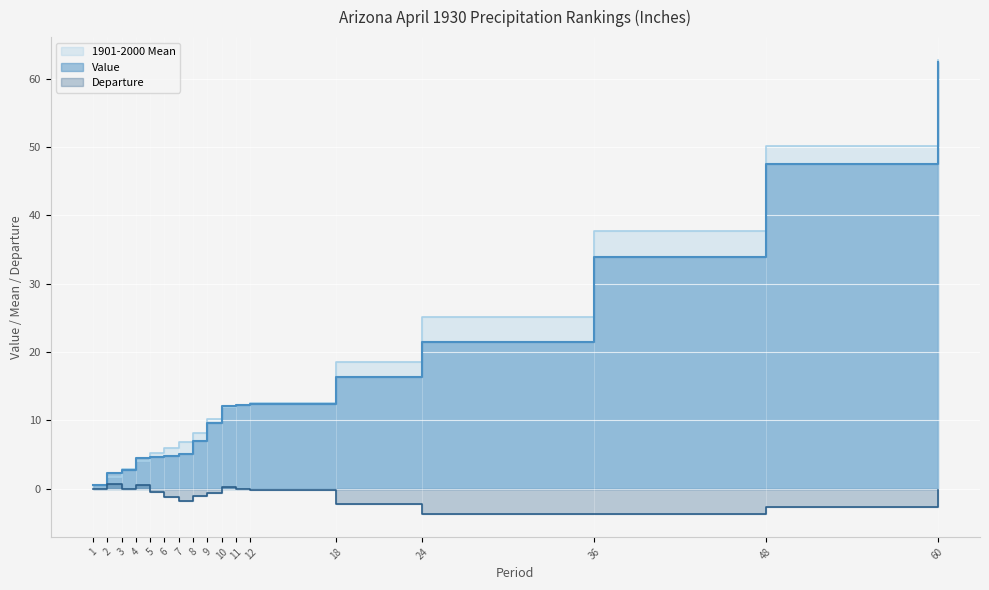

How many values in the Departure series are below 0?

14